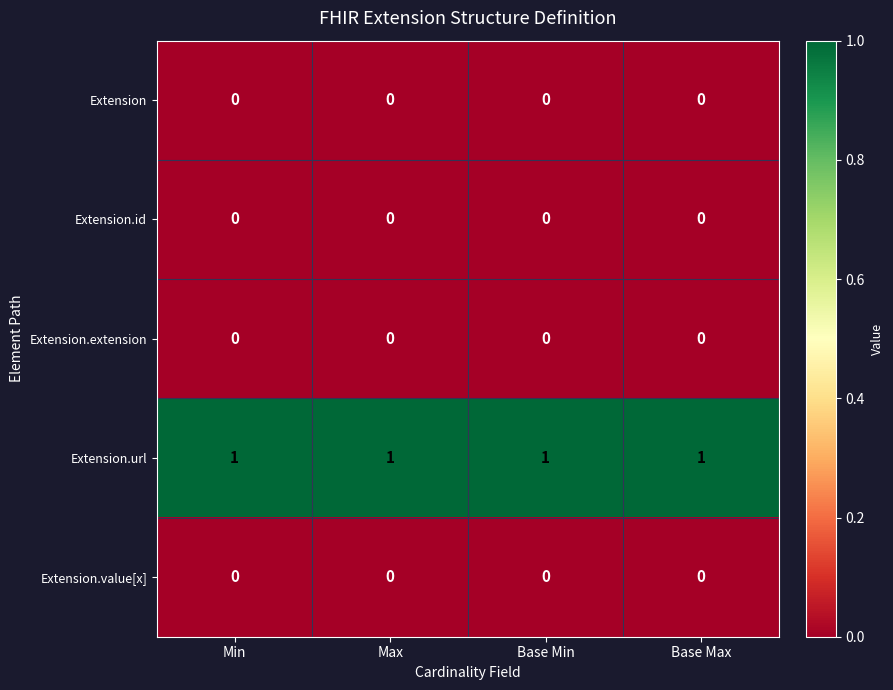

Which series has the largest total across all categories?

Extension.url